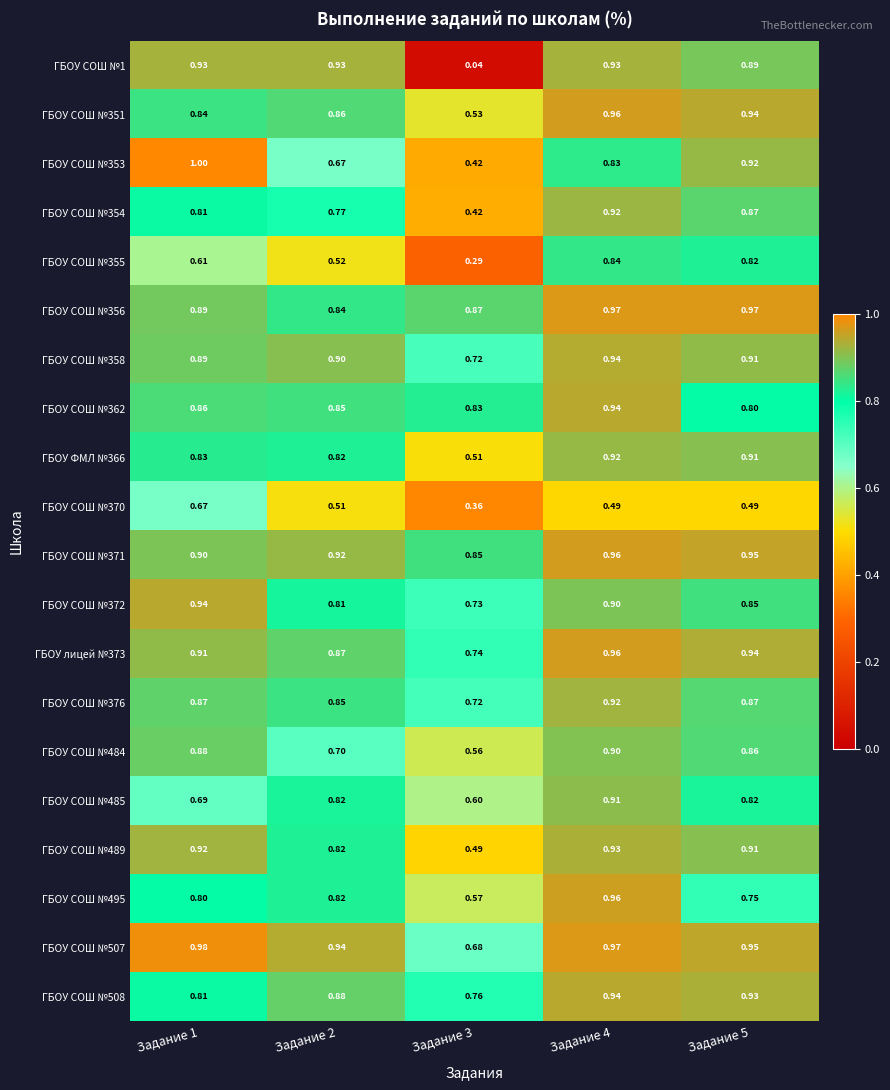

At how many categories does at least one series exceed 0?

5